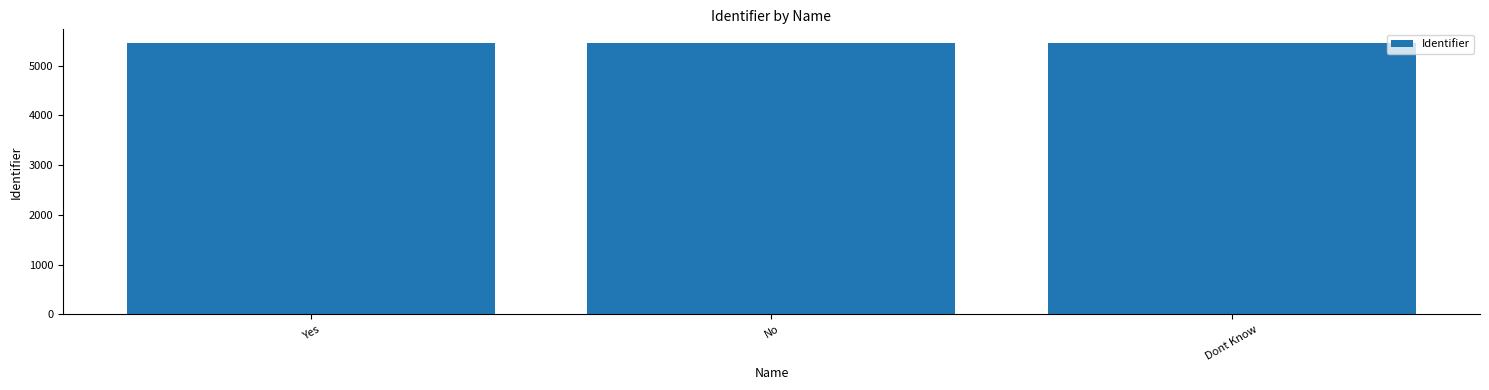

What is the label of the 2nd bar from the right?

No